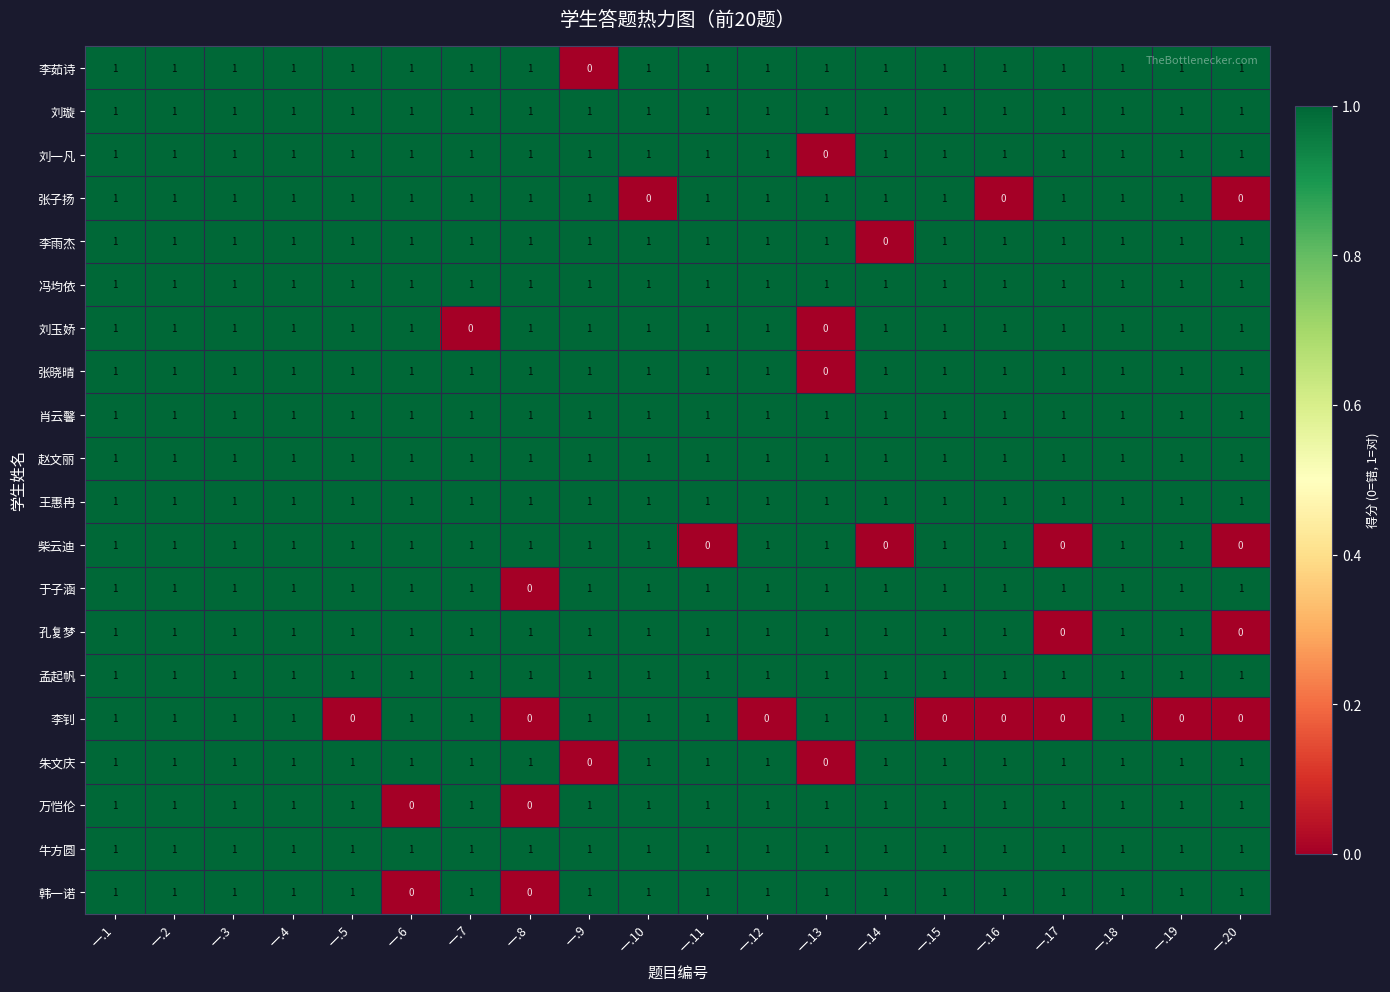

Where is 李茹诗 nearest to the value 0?

一.9